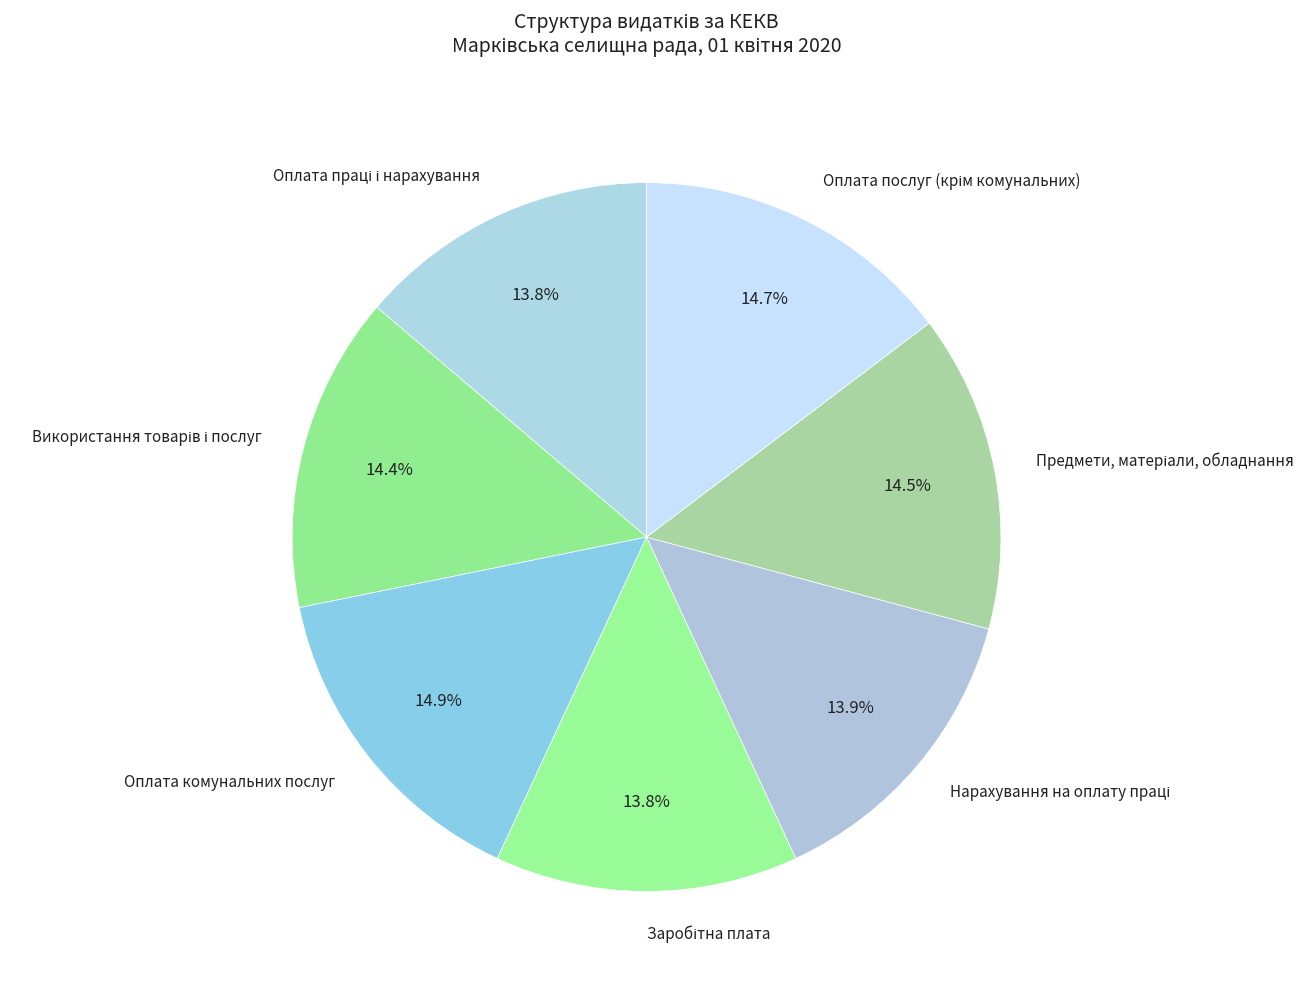

Is there any slice that represents more than half of the pie?

No